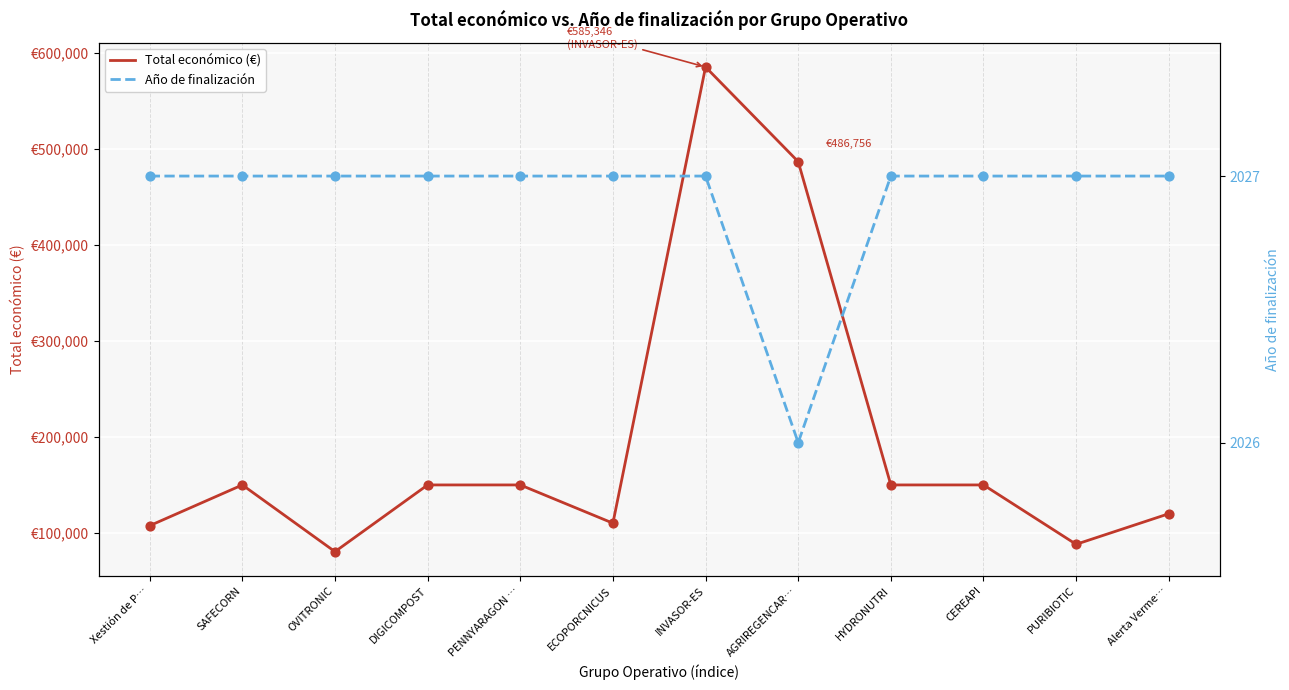

At which category is the sum across all series the highest?

INVASOR-ES